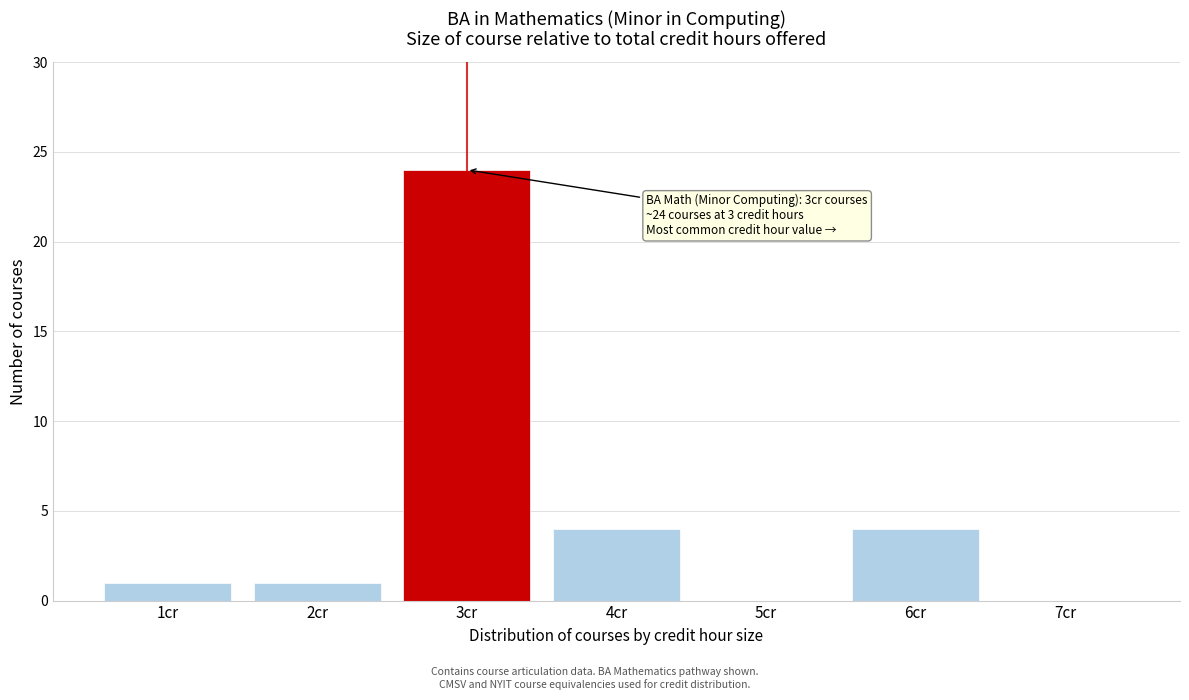

Reading right to left, extract all data points from this chart.

7cr=0	6cr=4	5cr=0	4cr=4	3cr=24	2cr=1	1cr=1